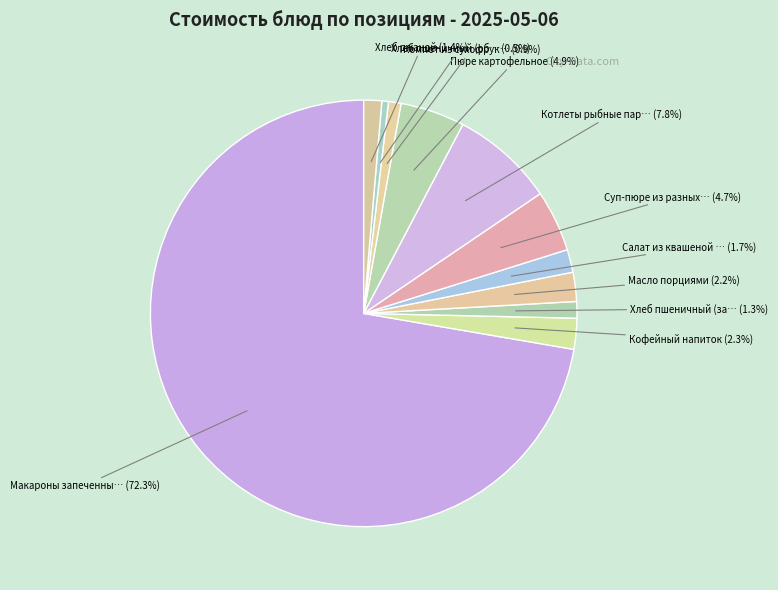

Count the number of slices in the pie.

11